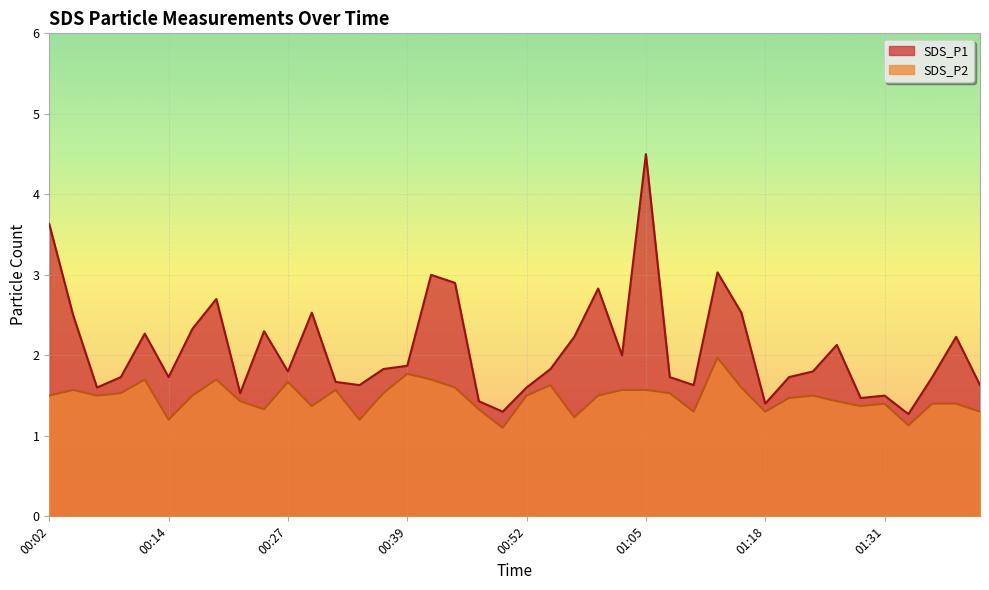

List the labels in order of SDS_P1 value, smallest first.

01:33, 00:50, 01:18, 00:47, 01:28, 01:31, 00:22, 00:07, 00:52, 00:34, 01:10, 01:44, 00:32, 00:09, 00:14, 01:08, 01:20, 01:36, 00:27, 01:23, 00:37, 00:55, 00:39, 01:02, 01:26, 00:57, 01:38, 00:12, 00:24, 00:17, 00:04, 00:29, 01:15, 00:19, 01:00, 00:45, 00:42, 01:13, 00:02, 01:05